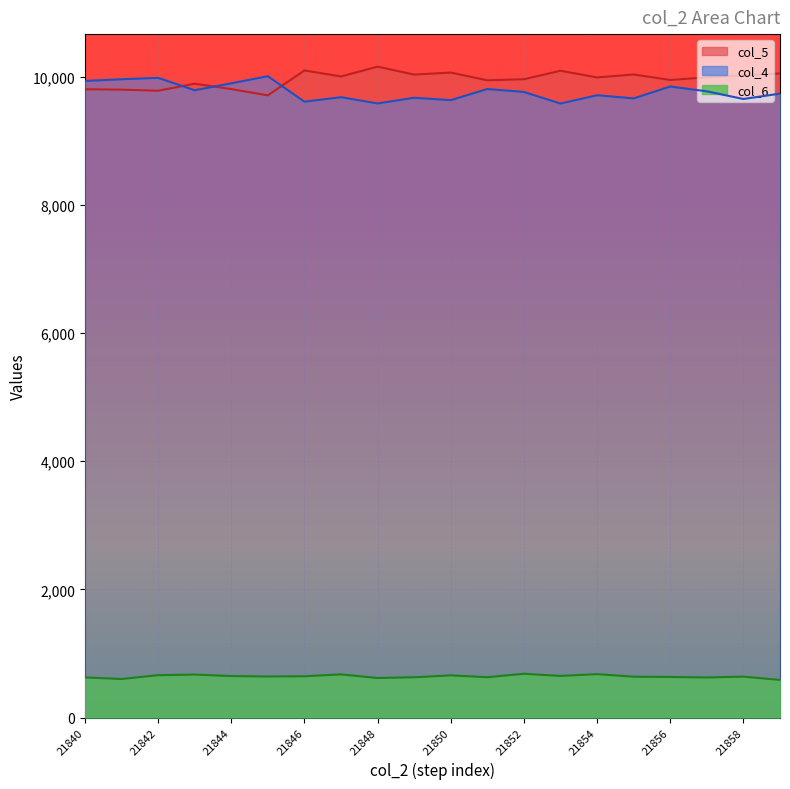

In col_5, how many points are higher than both neighbors (excluding endpoints)?

6